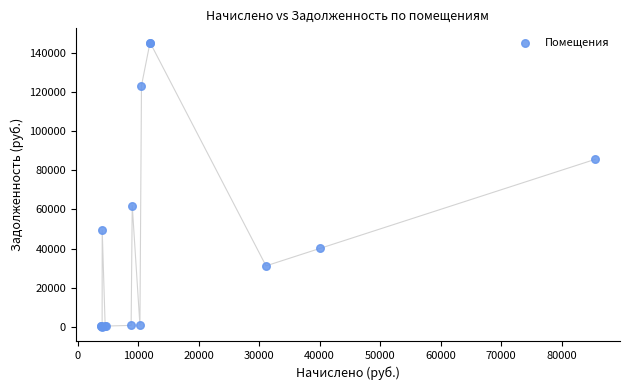

What Y value in the scatter plot is closest to 72613?

61952.8